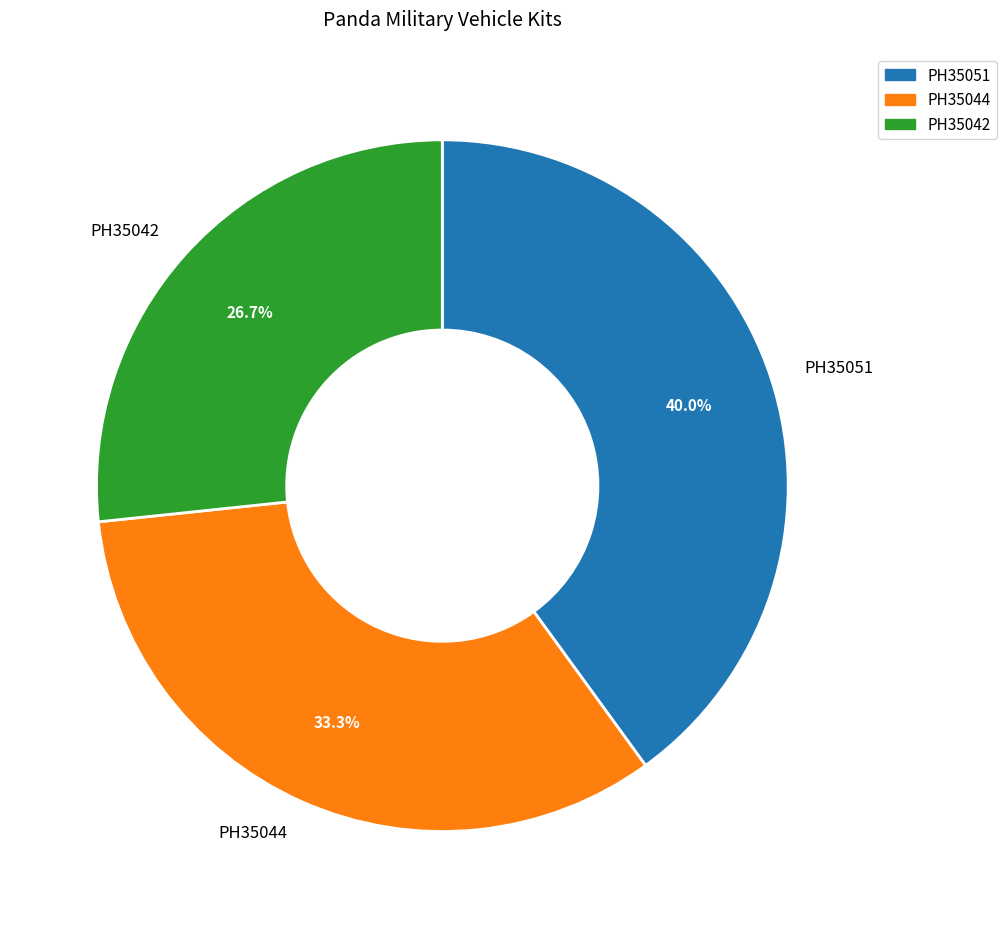

To the nearest percent, what percentage of the pie is PH35044?

33%